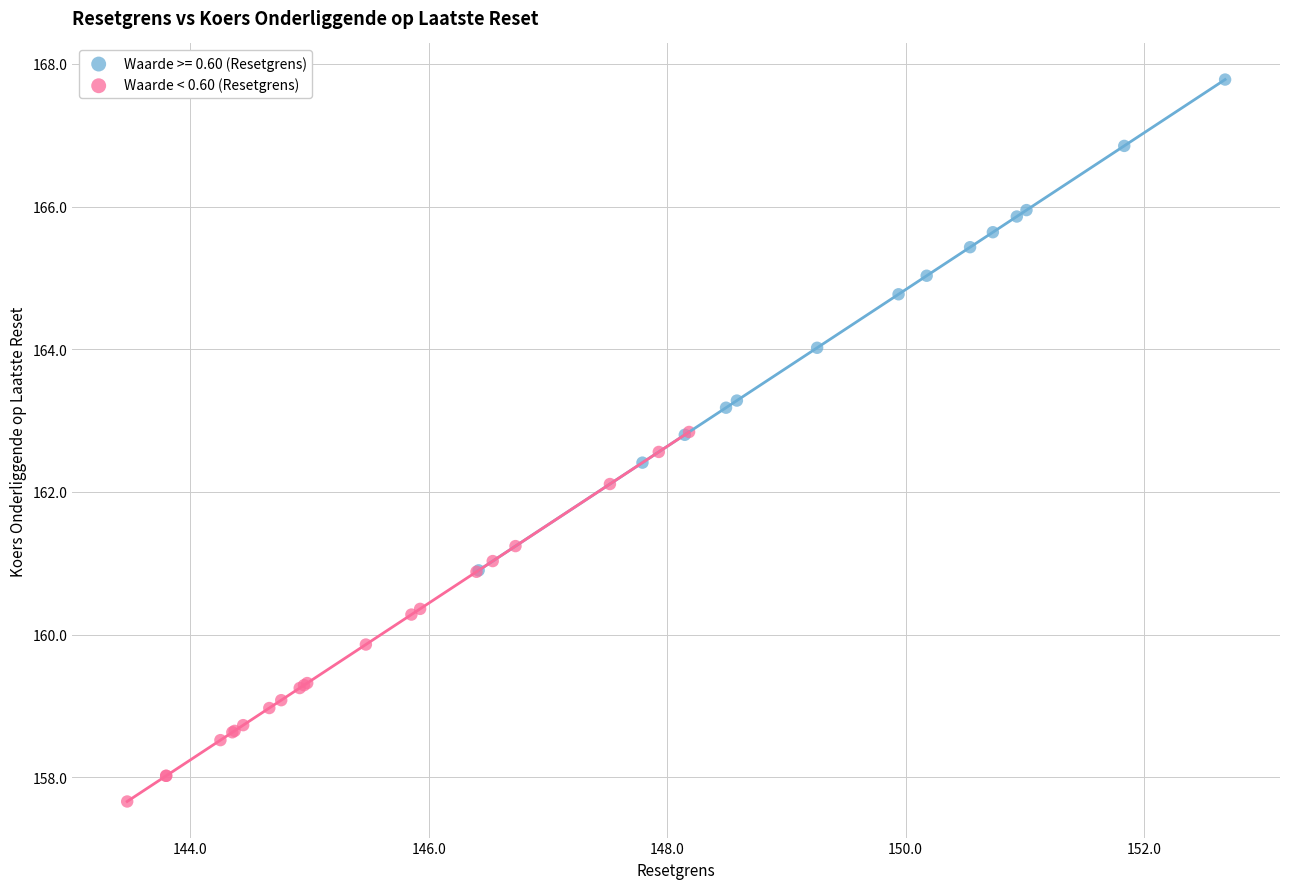

Which series has the largest Y range (max minus min)?

Waarde >= 0.60 (Resetgrens)